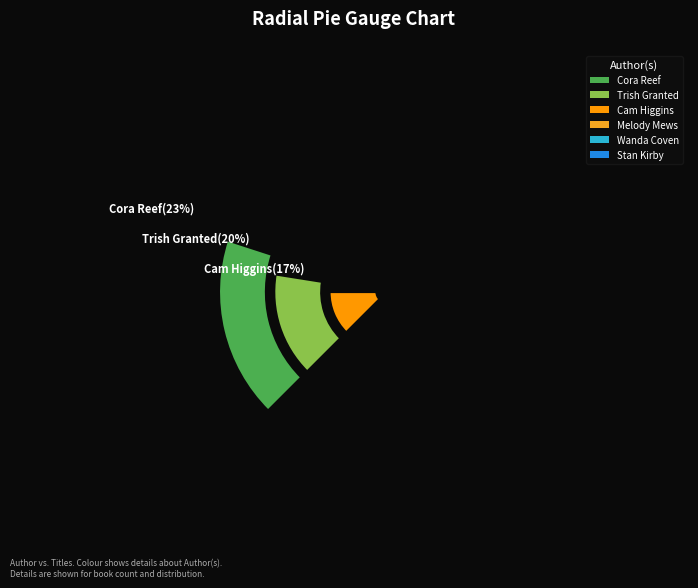

To the nearest percent, what is the difference between the largest and smallest slice percentages?

10%